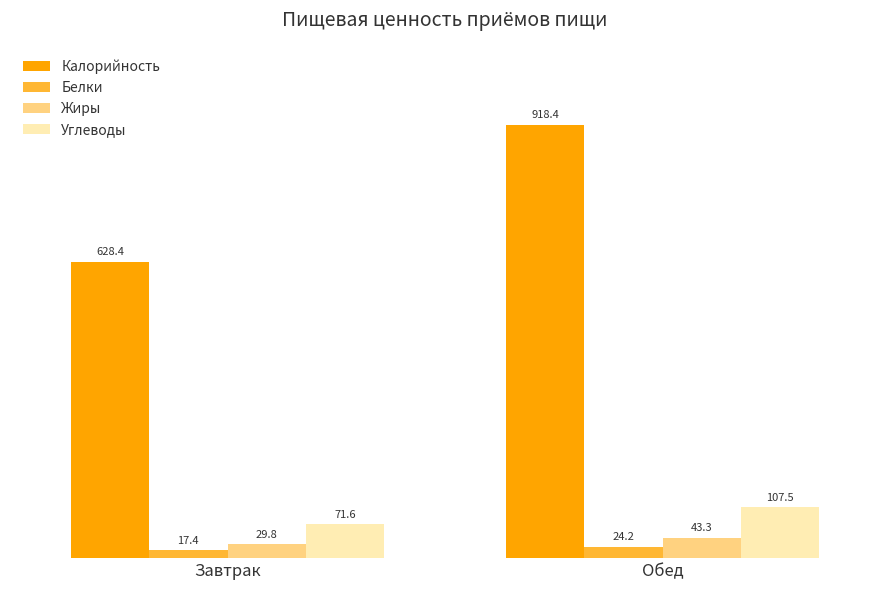

How many data points in Белки are less than 24?

1